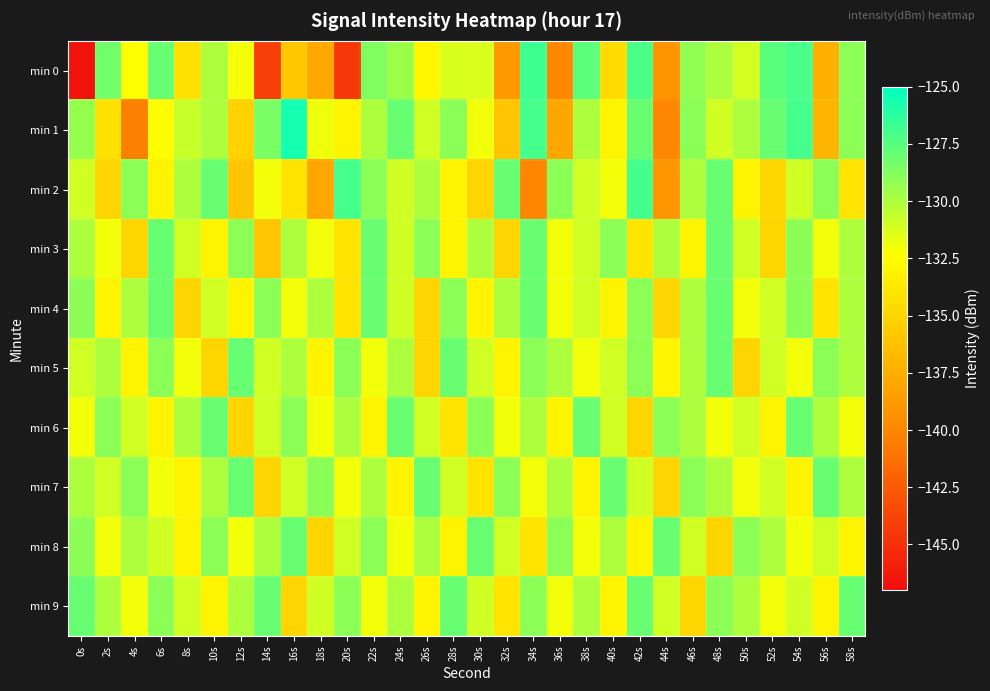

Reading left to right, transcribe all the data shown in this chart.

min 0: 0s=-146.6	2s=-128.2	4s=-132.3	6s=-128.0	8s=-134.2	10s=-130.0	12s=-132.0	14s=-144.1	16s=-135.9	18s=-137.8	20s=-144.5	22s=-128.7	24s=-129.5	26s=-132.9	28s=-131.3	30s=-131.3	32s=-138.8	34s=-126.8	36s=-139.8	38s=-127.6	40s=-134.6	42s=-127.2	44s=-139.1	46s=-129.2	48s=-130.0	50s=-131.1	52s=-127.6	54s=-127.1	56s=-137.4	58s=-129.0
min 1: 0s=-129.3	2s=-134.2	4s=-140.3	6s=-132.4	8s=-130.7	10s=-130.0	12s=-135.2	14s=-128.5	16s=-125.6	18s=-131.9	20s=-133.0	22s=-130.0	24s=-128.0	26s=-131.0	28s=-129.0	30s=-132.0	32s=-136.0	34s=-127.0	36s=-138.0	38s=-130.0	40s=-133.0	42s=-128.0	44s=-140.0	46s=-129.0	48s=-131.0	50s=-130.0	52s=-128.0	54s=-127.0	56s=-137.0	58s=-129.0
min 2: 0s=-131.0	2s=-135.0	4s=-129.0	6s=-133.0	8s=-130.0	10s=-128.0	12s=-136.0	14s=-132.0	16s=-134.0	18s=-138.0	20s=-127.0	22s=-129.0	24s=-131.0	26s=-130.0	28s=-133.0	30s=-135.0	32s=-128.0	34s=-140.0	36s=-129.0	38s=-131.0	40s=-132.0	42s=-127.0	44s=-139.0	46s=-130.0	48s=-128.0	50s=-133.0	52s=-135.0	54s=-131.0	56s=-129.0	58s=-134.0
min 3: 0s=-130.0	2s=-132.0	4s=-135.0	6s=-128.0	8s=-131.0	10s=-133.0	12s=-129.0	14s=-136.0	16s=-130.0	18s=-132.0	20s=-134.0	22s=-128.0	24s=-131.0	26s=-129.0	28s=-133.0	30s=-130.0	32s=-135.0	34s=-128.0	36s=-132.0	38s=-131.0	40s=-129.0	42s=-134.0	44s=-130.0	46s=-133.0	48s=-128.0	50s=-131.0	52s=-135.0	54s=-129.0	56s=-132.0	58s=-130.0
min 4: 0s=-129.0	2s=-133.0	4s=-130.0	6s=-128.0	8s=-135.0	10s=-131.0	12s=-133.0	14s=-129.0	16s=-132.0	18s=-130.0	20s=-134.0	22s=-128.0	24s=-131.0	26s=-135.0	28s=-129.0	30s=-133.0	32s=-130.0	34s=-128.0	36s=-132.0	38s=-131.0	40s=-133.0	42s=-129.0	44s=-135.0	46s=-130.0	48s=-128.0	50s=-132.0	52s=-131.0	54s=-129.0	56s=-134.0	58s=-130.0
min 5: 0s=-131.0	2s=-130.0	4s=-133.0	6s=-129.0	8s=-132.0	10s=-135.0	12s=-128.0	14s=-131.0	16s=-130.0	18s=-133.0	20s=-129.0	22s=-132.0	24s=-130.0	26s=-135.0	28s=-128.0	30s=-131.0	32s=-133.0	34s=-129.0	36s=-130.0	38s=-132.0	40s=-131.0	42s=-129.0	44s=-133.0	46s=-130.0	48s=-128.0	50s=-135.0	52s=-131.0	54s=-132.0	56s=-129.0	58s=-130.0
min 6: 0s=-132.0	2s=-129.0	4s=-131.0	6s=-133.0	8s=-130.0	10s=-128.0	12s=-135.0	14s=-131.0	16s=-129.0	18s=-132.0	20s=-130.0	22s=-133.0	24s=-128.0	26s=-131.0	28s=-134.0	30s=-129.0	32s=-132.0	34s=-130.0	36s=-133.0	38s=-128.0	40s=-131.0	42s=-135.0	44s=-129.0	46s=-130.0	48s=-132.0	50s=-131.0	52s=-133.0	54s=-128.0	56s=-130.0	58s=-132.0
min 7: 0s=-130.0	2s=-131.0	4s=-129.0	6s=-132.0	8s=-133.0	10s=-130.0	12s=-128.0	14s=-135.0	16s=-131.0	18s=-129.0	20s=-132.0	22s=-130.0	24s=-133.0	26s=-128.0	28s=-131.0	30s=-134.0	32s=-129.0	34s=-132.0	36s=-130.0	38s=-133.0	40s=-128.0	42s=-131.0	44s=-135.0	46s=-129.0	48s=-130.0	50s=-132.0	52s=-131.0	54s=-133.0	56s=-128.0	58s=-130.0
min 8: 0s=-129.0	2s=-132.0	4s=-130.0	6s=-131.0	8s=-133.0	10s=-129.0	12s=-132.0	14s=-130.0	16s=-128.0	18s=-135.0	20s=-131.0	22s=-129.0	24s=-132.0	26s=-130.0	28s=-133.0	30s=-128.0	32s=-131.0	34s=-134.0	36s=-129.0	38s=-132.0	40s=-130.0	42s=-133.0	44s=-128.0	46s=-131.0	48s=-135.0	50s=-129.0	52s=-130.0	54s=-132.0	56s=-131.0	58s=-133.0
min 9: 0s=-128.0	2s=-130.0	4s=-132.0	6s=-129.0	8s=-131.0	10s=-133.0	12s=-130.0	14s=-128.0	16s=-135.0	18s=-131.0	20s=-129.0	22s=-132.0	24s=-130.0	26s=-133.0	28s=-128.0	30s=-131.0	32s=-134.0	34s=-129.0	36s=-132.0	38s=-130.0	40s=-133.0	42s=-128.0	44s=-131.0	46s=-135.0	48s=-129.0	50s=-130.0	52s=-132.0	54s=-131.0	56s=-133.0	58s=-128.0